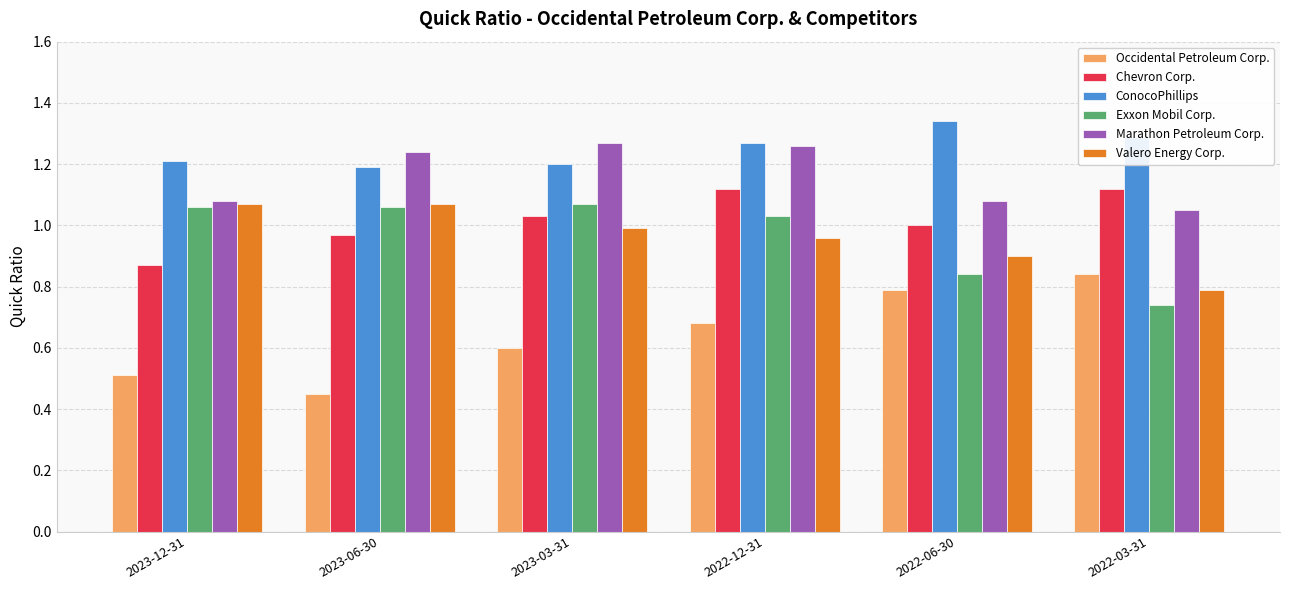

Is the value of Occidental Petroleum Corp. at 2022-12-31 greater than the value of Valero Energy Corp. at 2023-03-31?

No